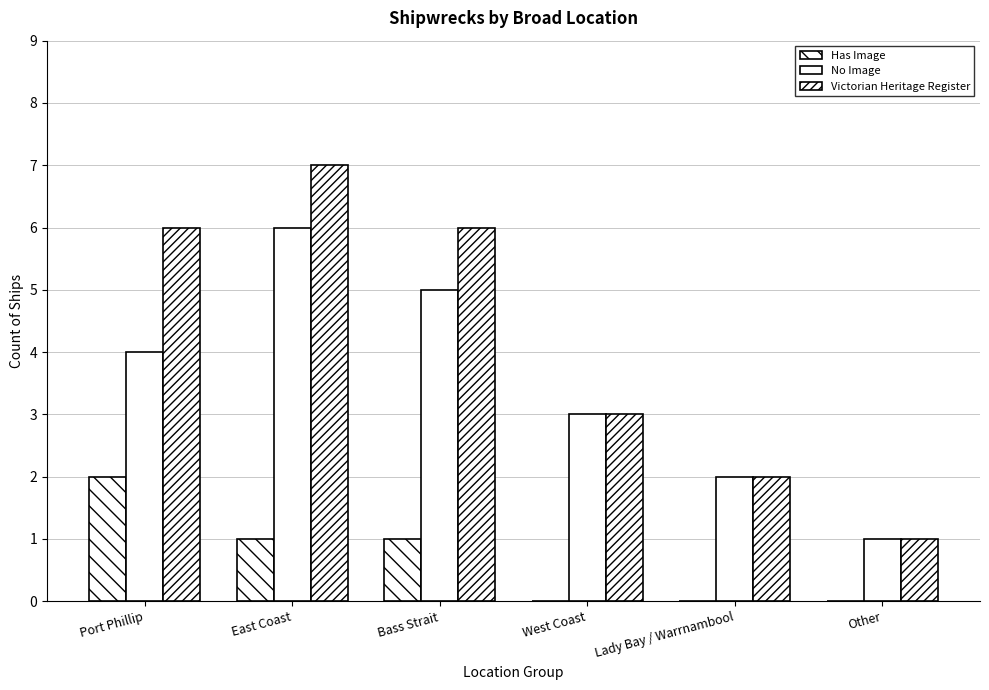

What is the difference between the highest and lowest values at West Coast?

3